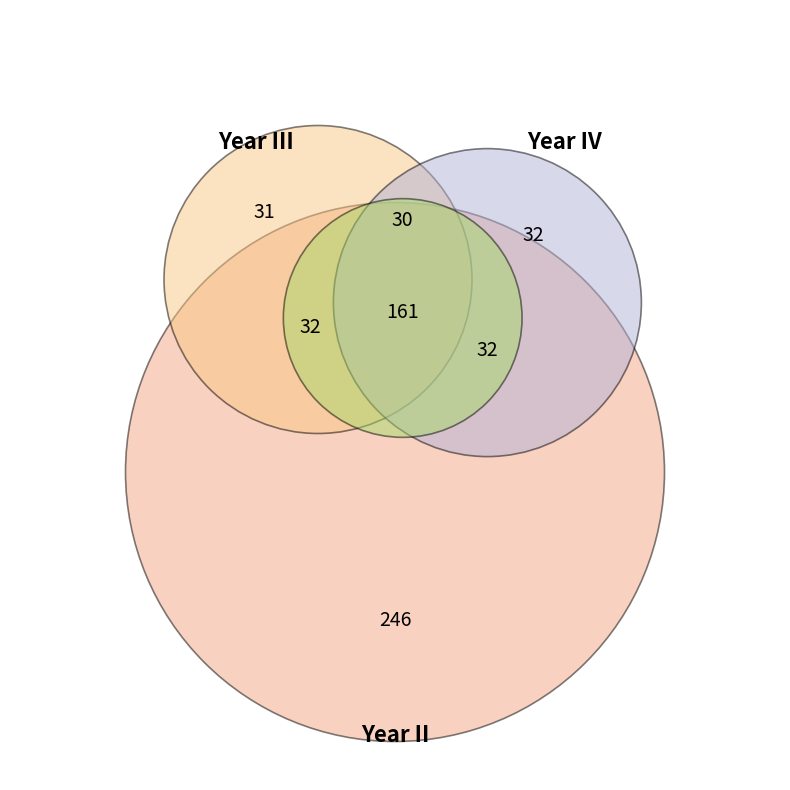

Is II-A CB514 the majority of the pie?

No